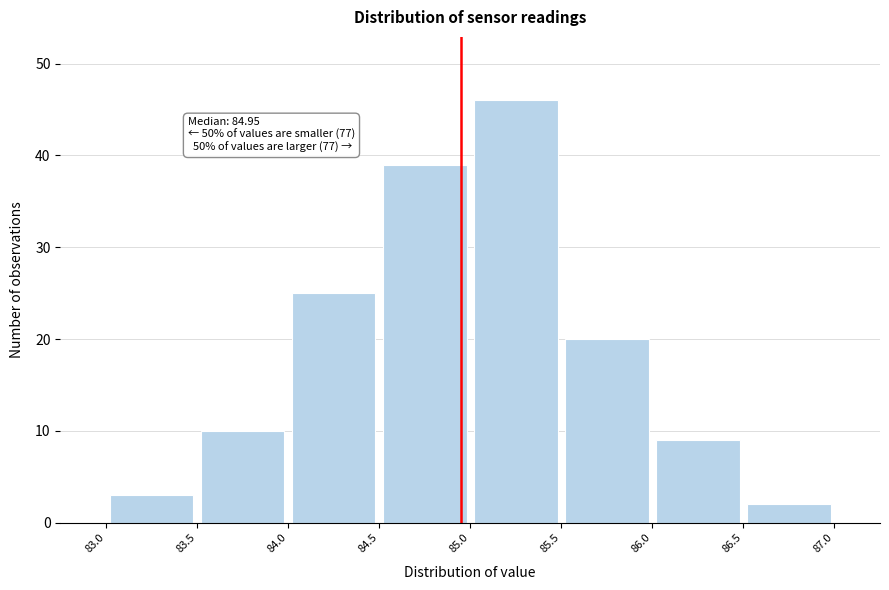

Which range on the x-axis has the tallest bar?

85.0 to 85.5